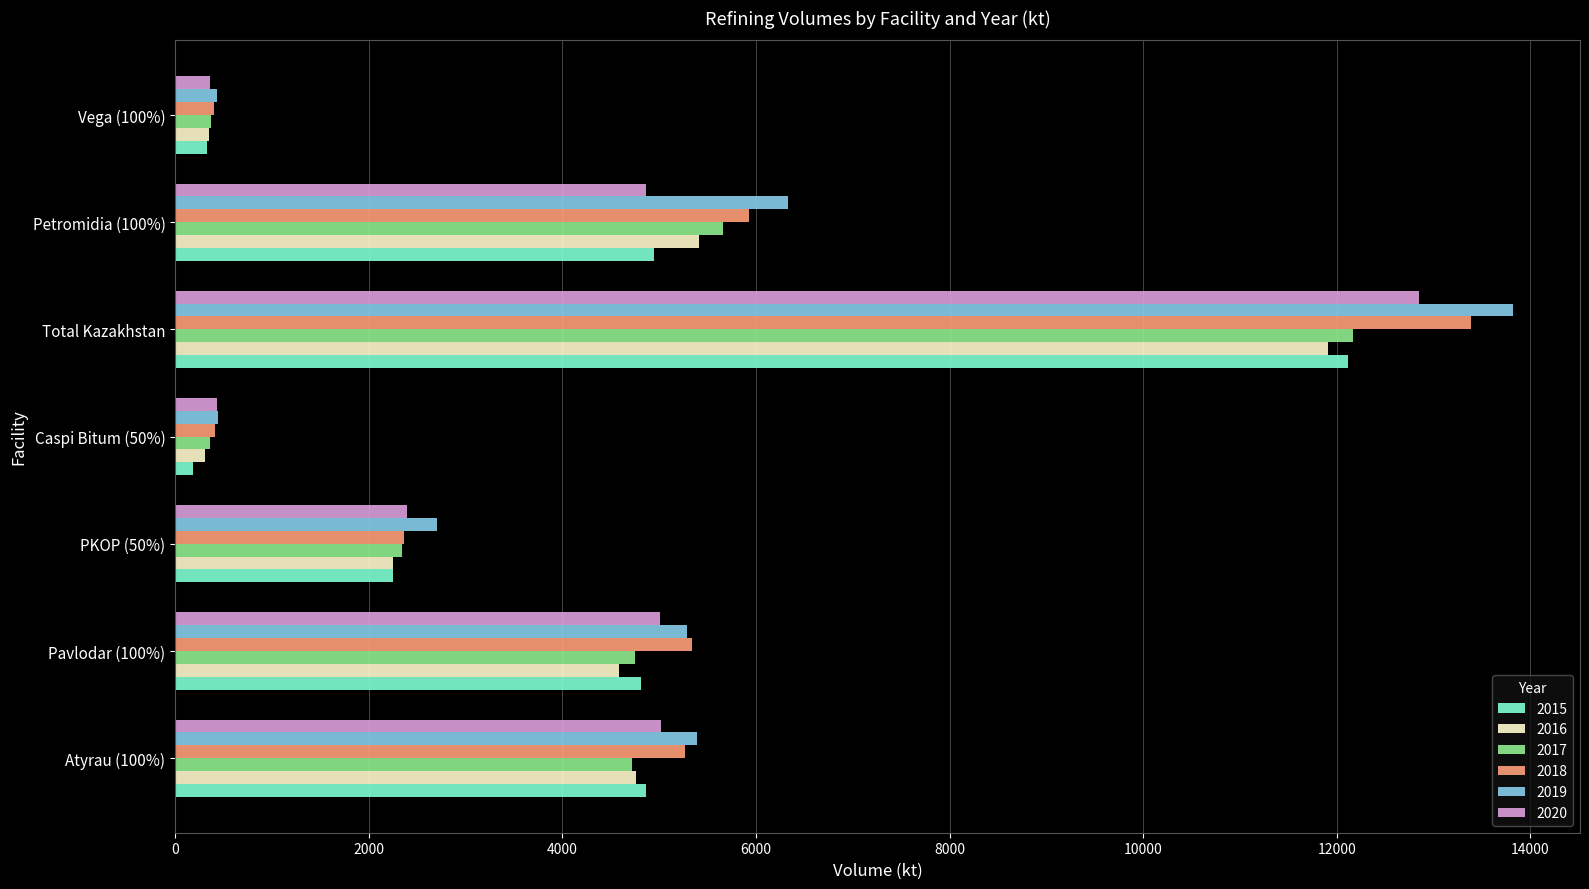

Which series has the largest total across all categories?

2019